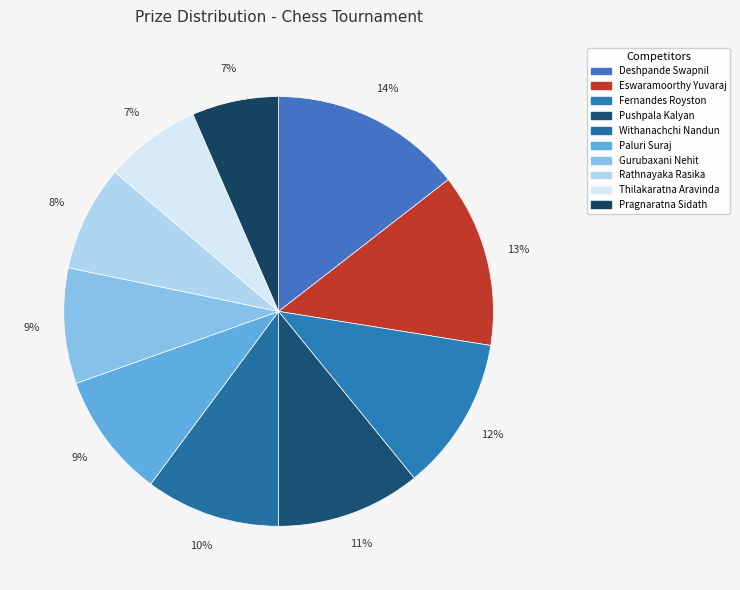

How much of the chart is everything except Fernandes Royston?

88.4%